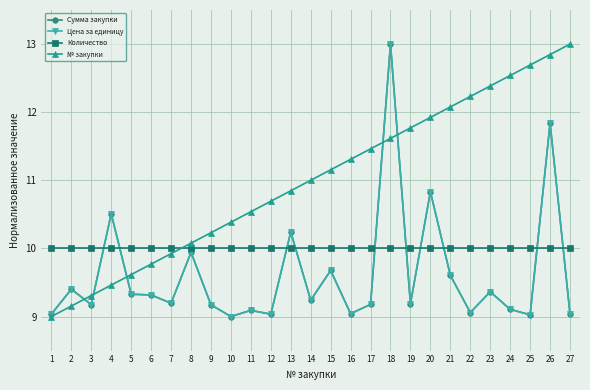

Is this an area chart (filled region under the line)?

No